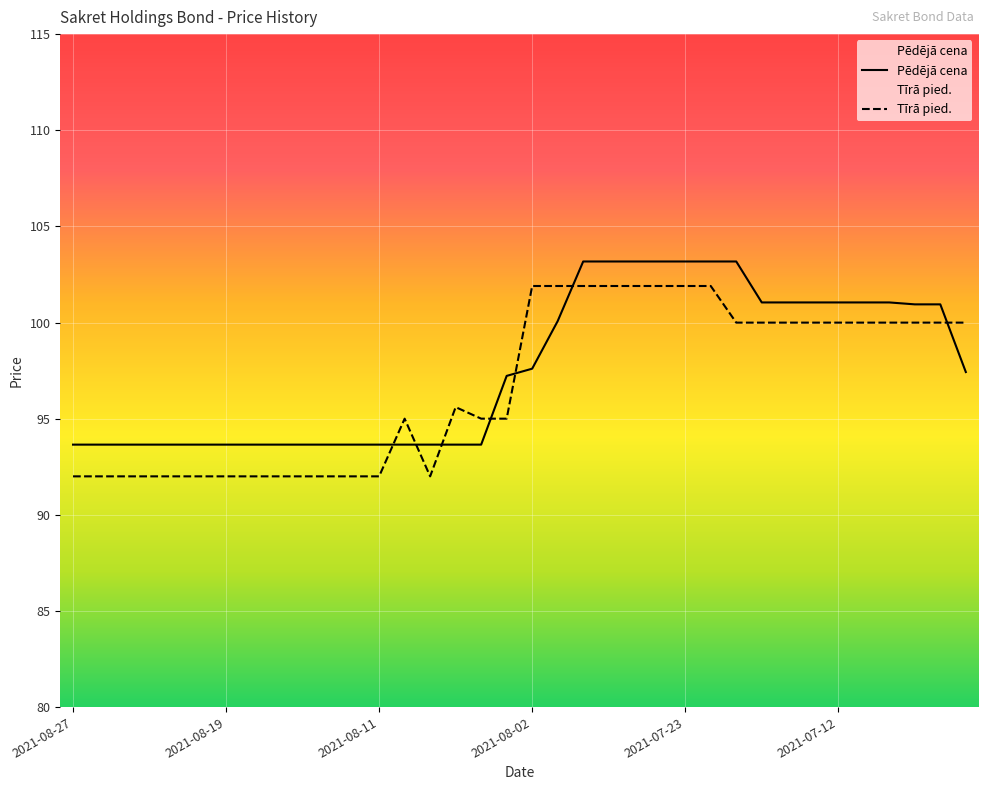

Reading right to left, extract all data points from this chart.

Pēdējā cena: 97.4	100.9	100.9	101.0	101.0	101.0	101.0	101.0	101.0	103.2	103.2	103.2	103.2	103.2	103.2	103.2	100.1	97.6	97.2	93.7	93.7	93.7	93.7	93.7	93.7	93.7	93.7	93.7	93.7	93.7	93.7	93.7	93.7	93.7	93.7	93.7
Tīrā pied.: 100.0	100.0	100.0	100.0	100.0	100.0	100.0	100.0	100.0	100.0	101.9	101.9	101.9	101.9	101.9	101.9	101.9	101.9	95.0	95.0	95.6	92.0	95.0	92.0	92.0	92.0	92.0	92.0	92.0	92.0	92.0	92.0	92.0	92.0	92.0	92.0